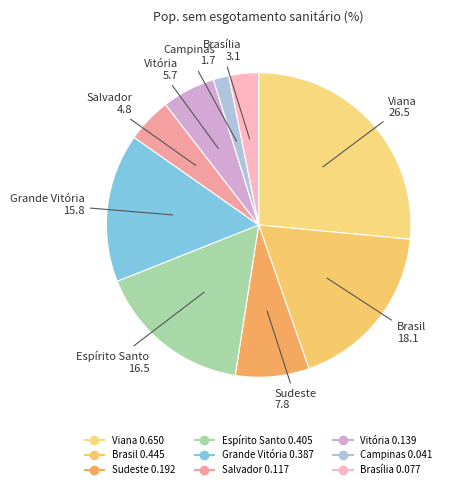

To the nearest percent, what is the difference between the Vitória and Campinas slice percentages?

4%